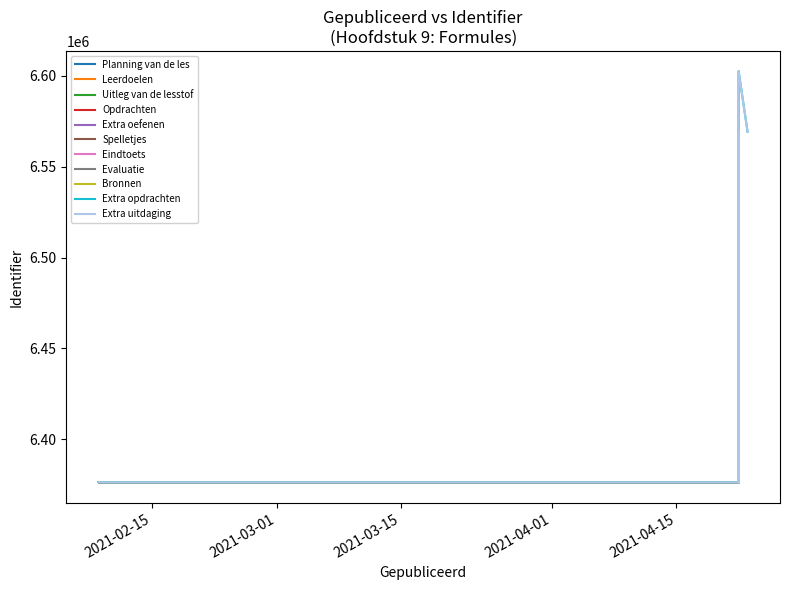

The chart shows a value of 6376420 at Uitleg van de lesstof. True or false?

True